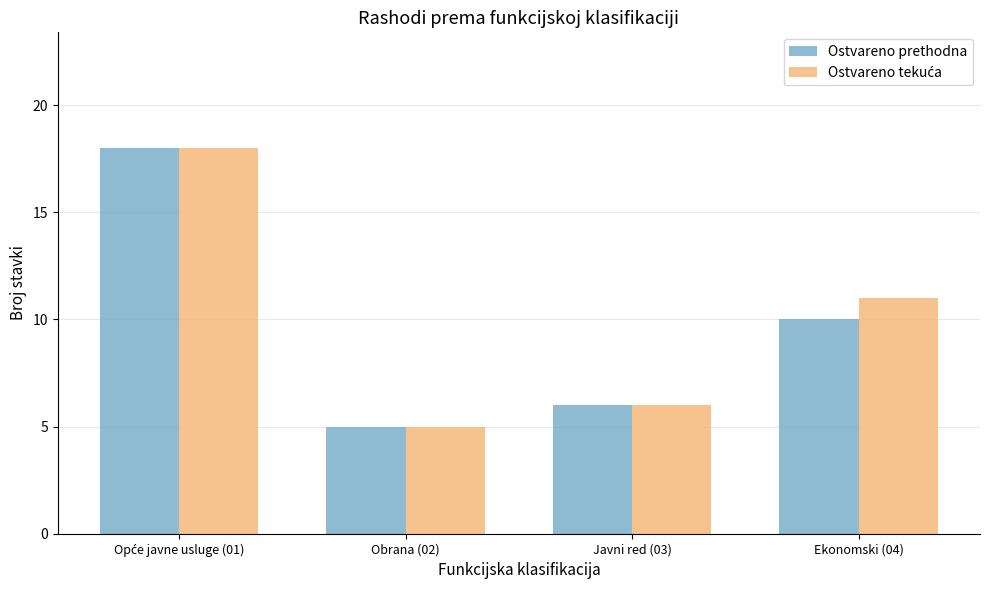

What is the total value across all series at Ekonomski (04)?

21